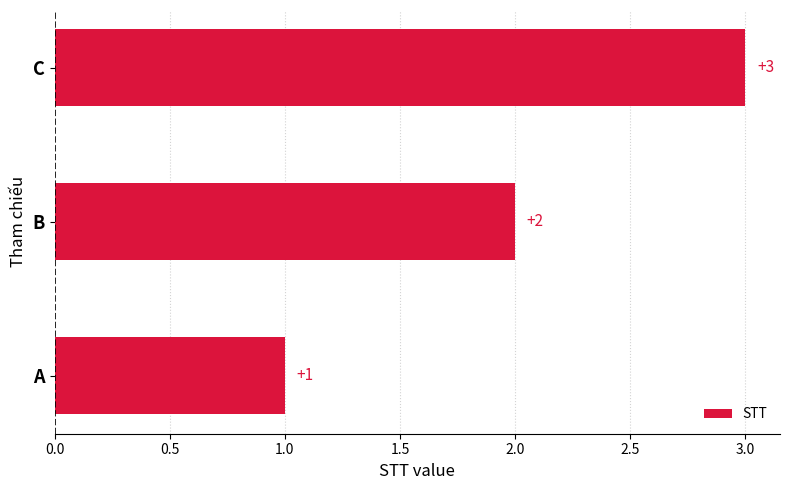

Between C and B, which is larger?

C